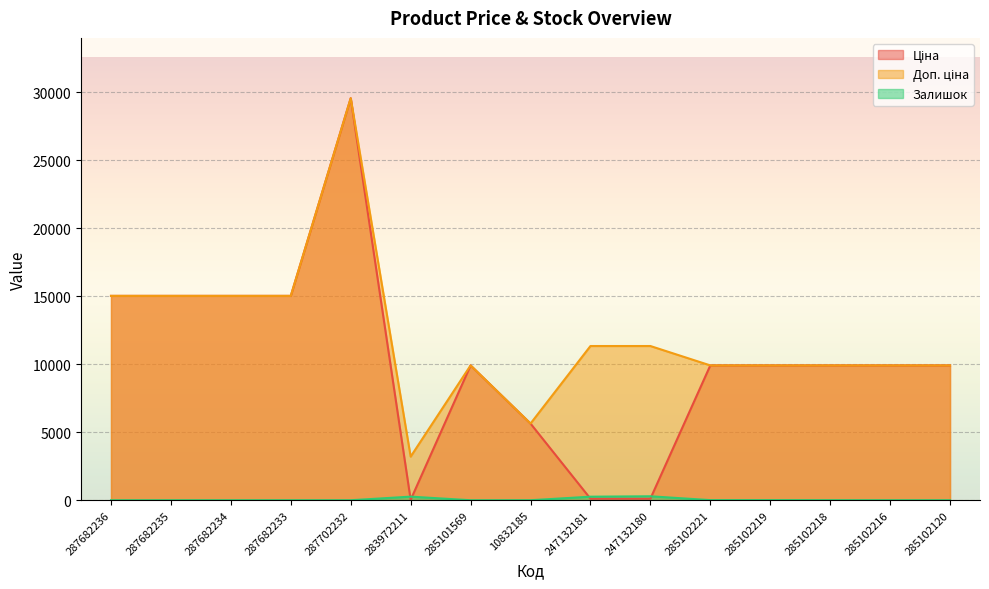

Between which two adjacent categories do Залишок and Ціна first intersect?

287702232 and 283972211